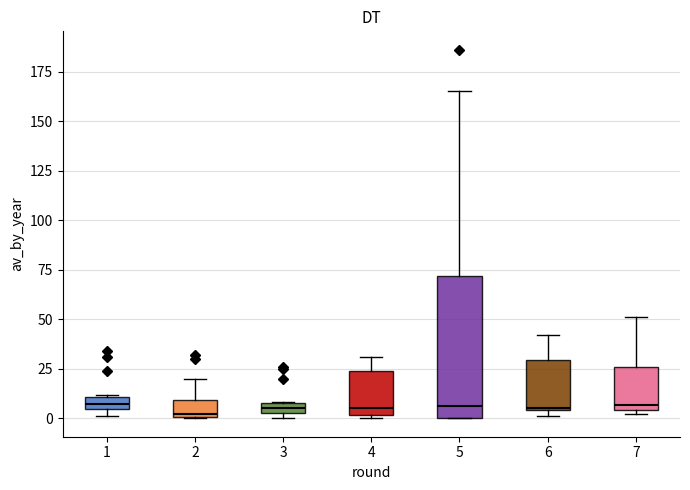

Where does the upper whisker of the box at x = 6 end on the y-axis? The values are not printed on the chart, so give them approximately, as read against the axis.

40